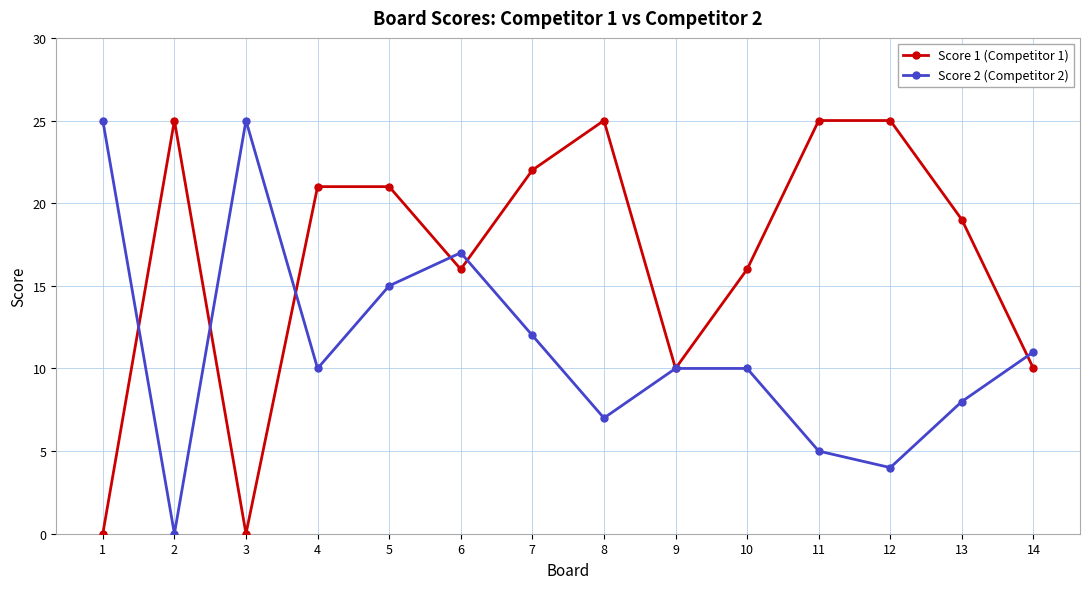

Reading left to right, transcribe all the data shown in this chart.

Score 1 (Competitor 1): 1=0	2=25	3=0	4=21	5=21	6=16	7=22	8=25	9=10	10=16	11=25	12=25	13=19	14=10
Score 2 (Competitor 2): 1=25	2=0	3=25	4=10	5=15	6=17	7=12	8=7	9=10	10=10	11=5	12=4	13=8	14=11